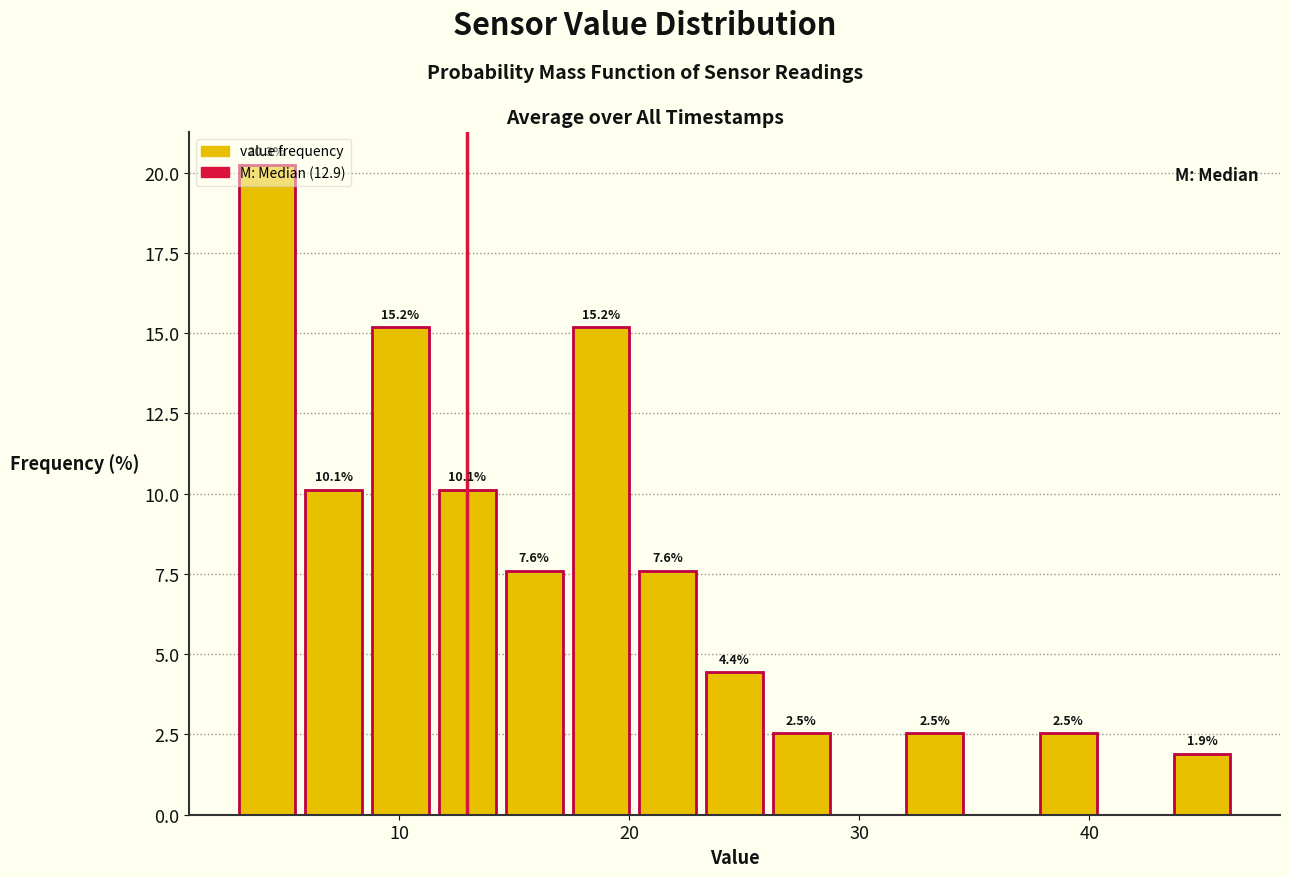

Read against the x-axis, roughly where is the centre of the tallest bar?

4